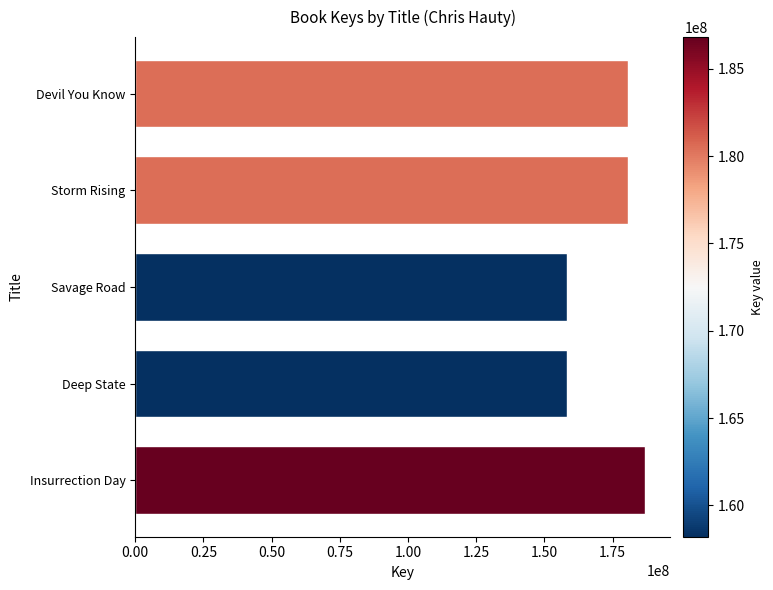

What is the sum of all values?

864237661